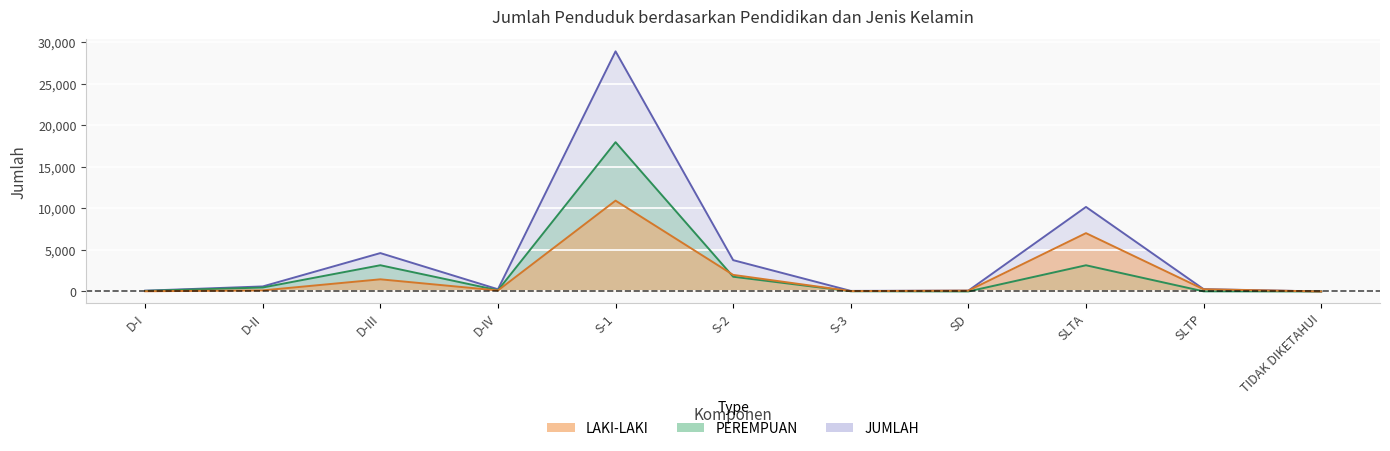

Rank the categories by LAKI-LAKI value from lowest to highest.

TIDAK DIKETAHUI, D-I, S-3, SD, D-IV, D-II, SLTP, D-III, S-2, SLTA, S-1